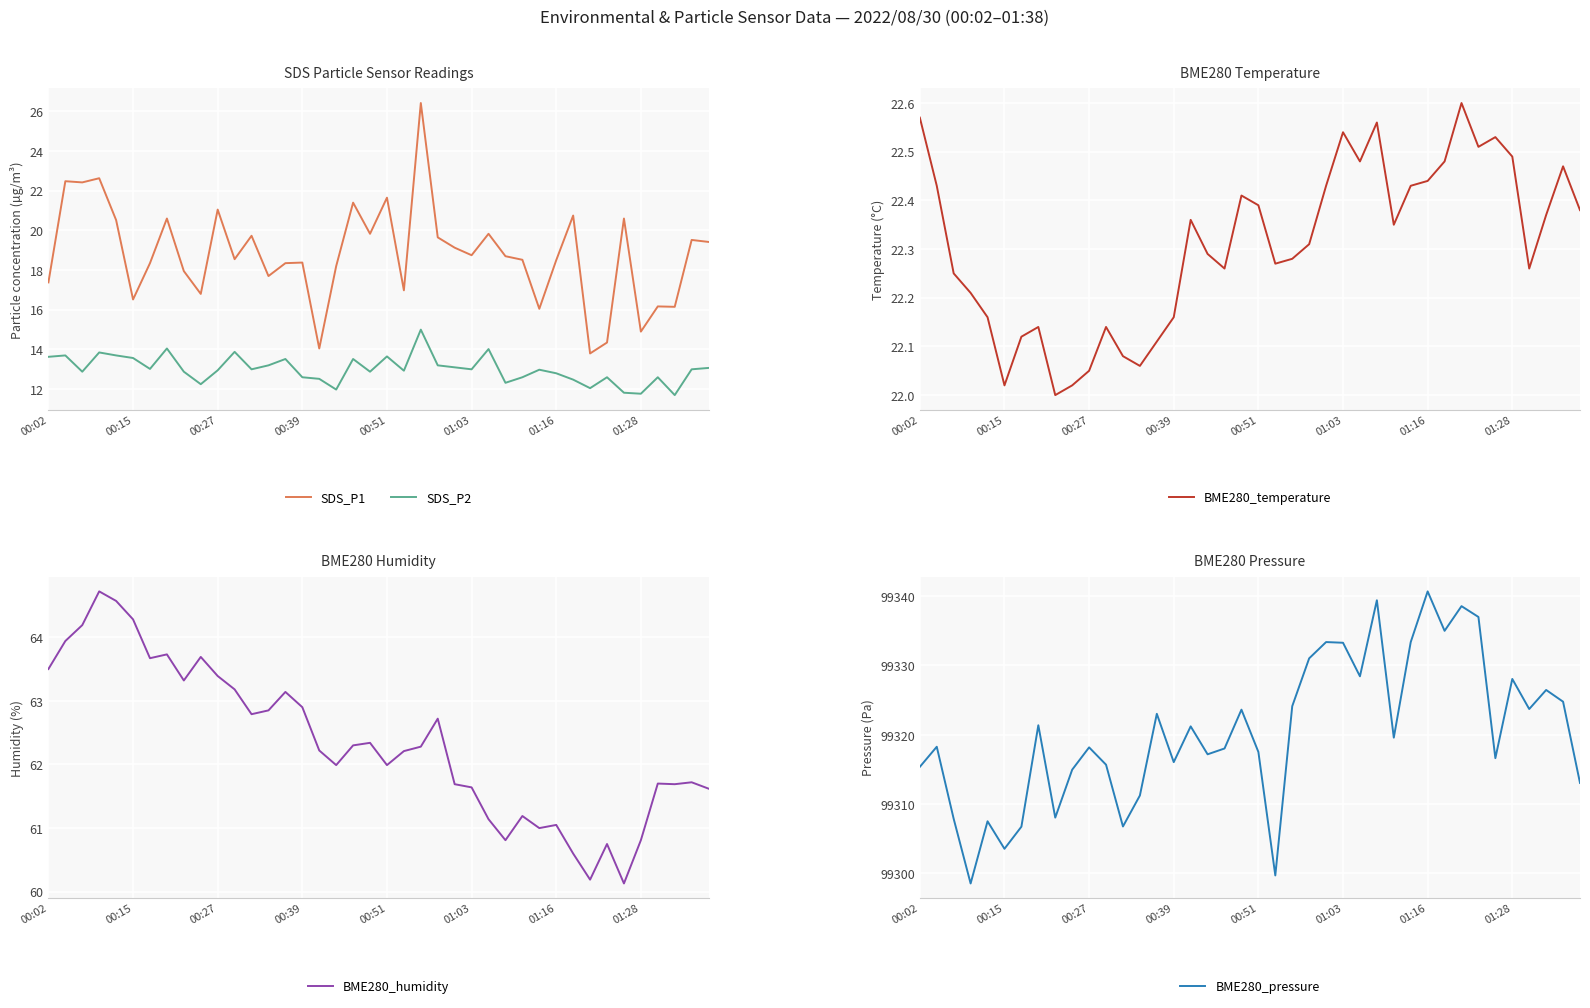

Which series has the largest total across all categories?

BME280_pressure